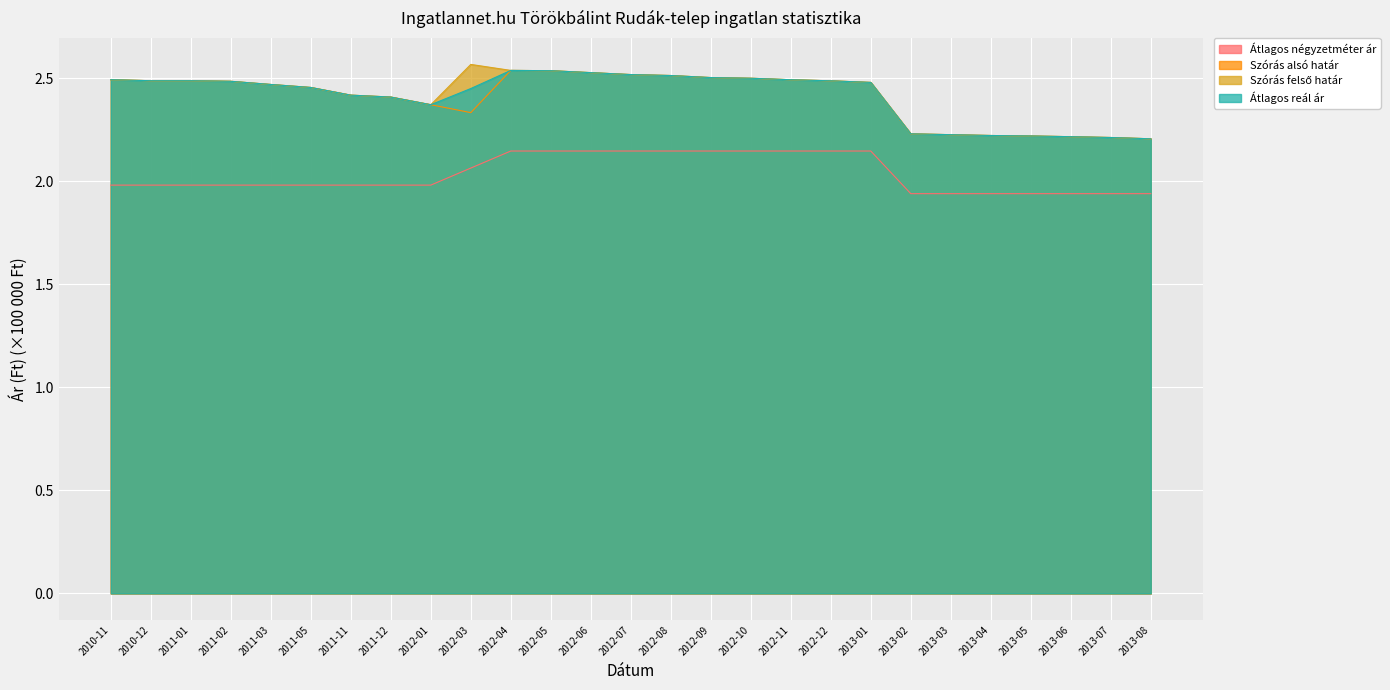

In Szórás alsó határ, how many points are higher than both neighbors (excluding endpoints)?

1